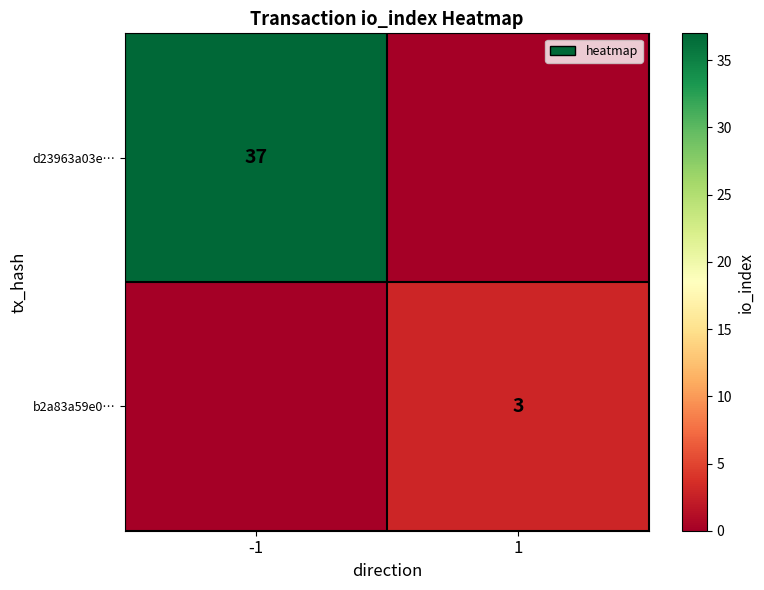

The value of d23963a03e… at -1 is 37. True or false?

True